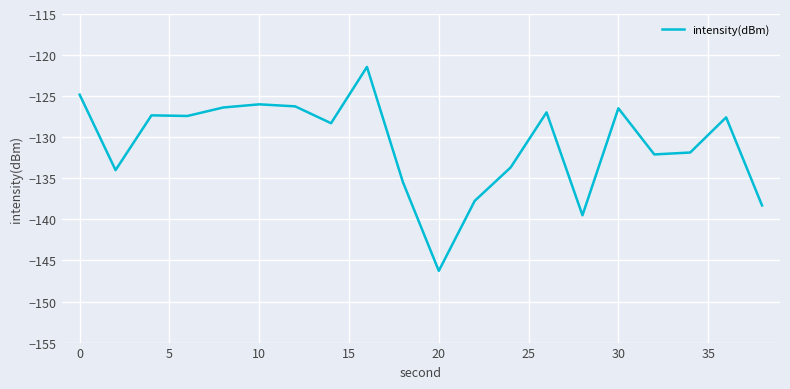

What is the smallest value displayed?

-146.3